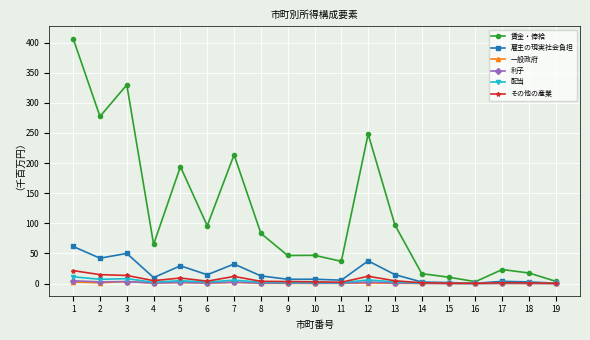

What is the value of the 配当 point at the 4th from the left?

2.1